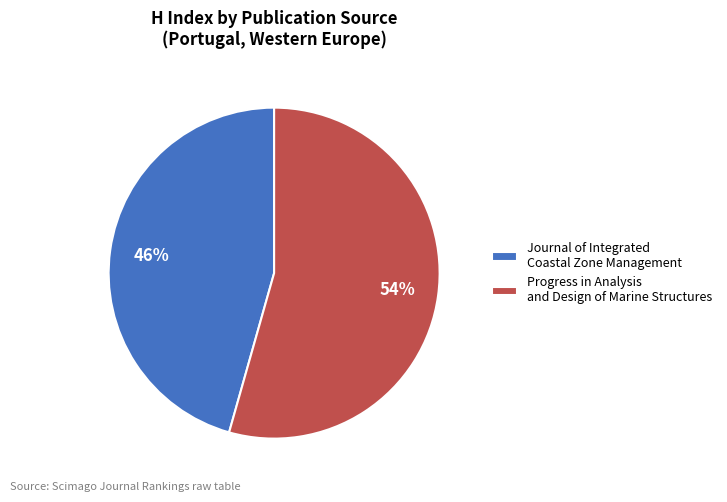

What is the majority slice?

Progress in Analysis and Design of Marine Structures